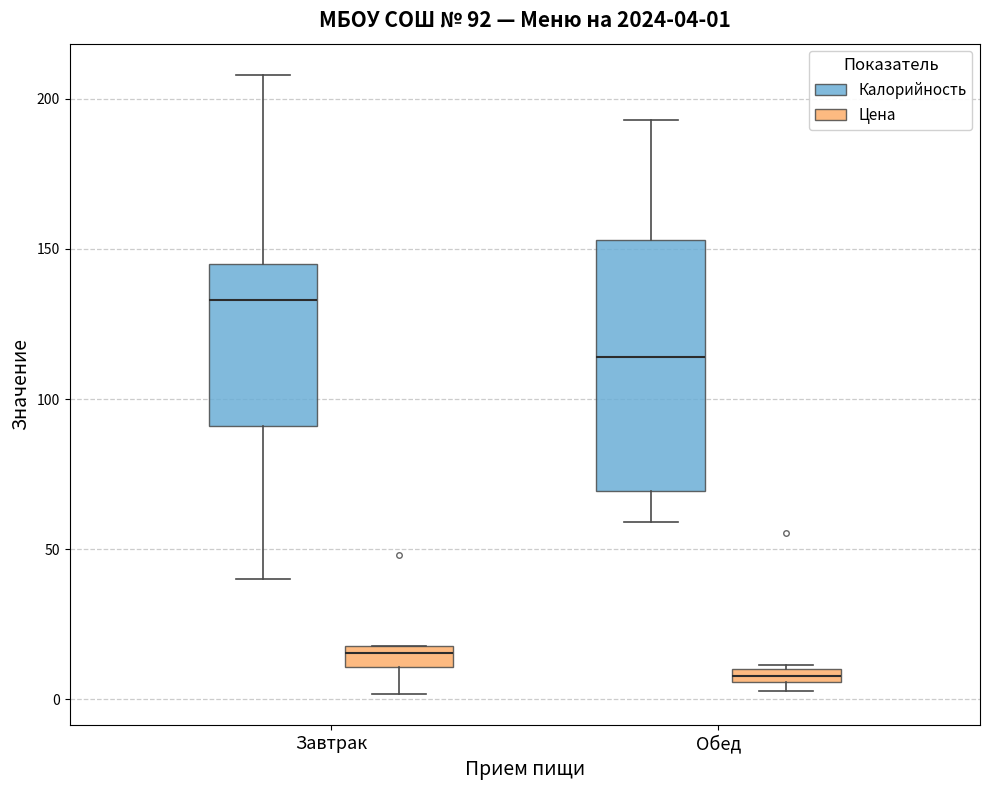

Which box's median line is the lowest?

Обед (Цена)